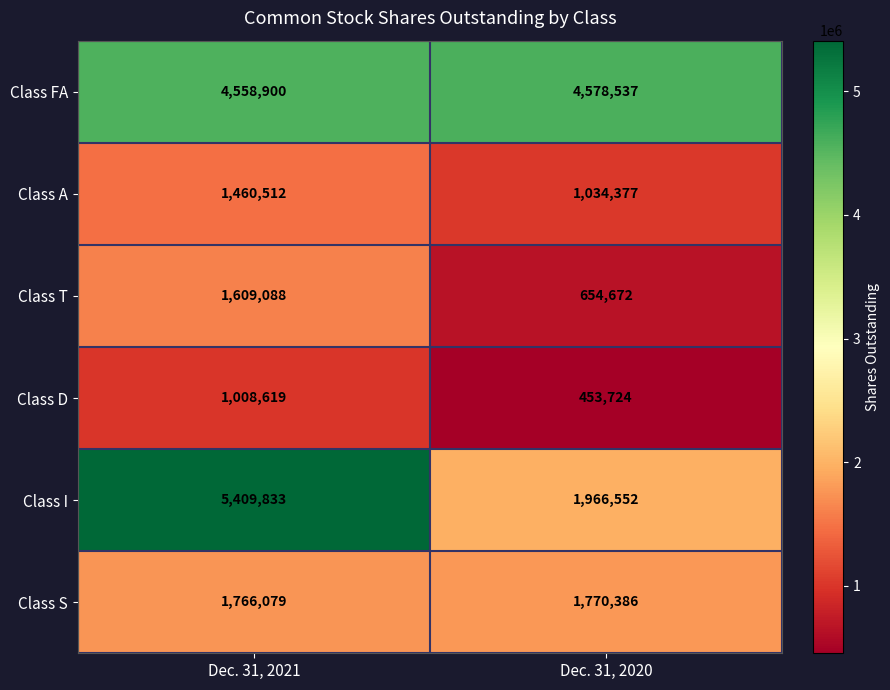

What is the greatest value displayed?

5409833